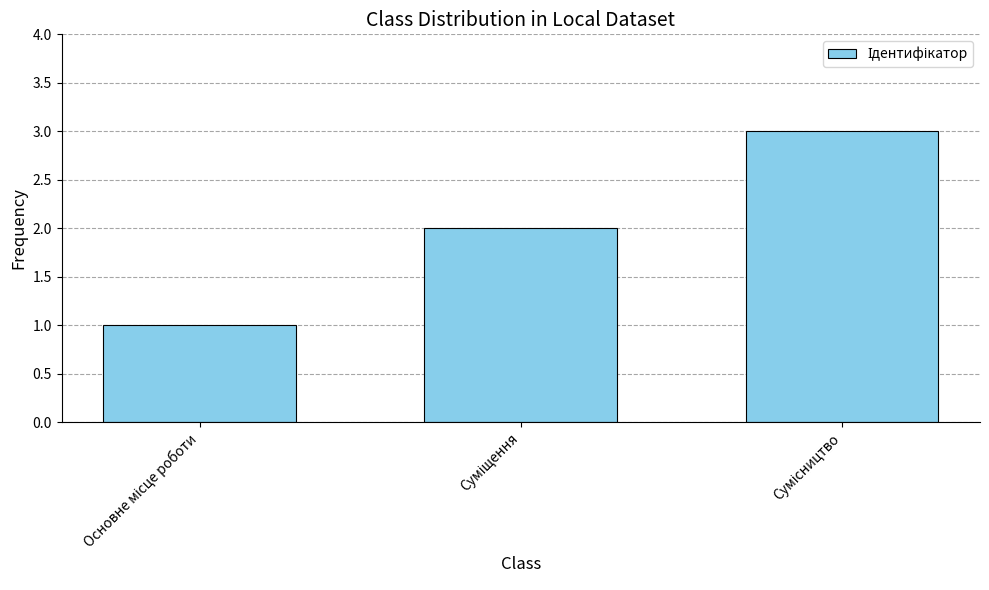

How many bars are there in total?

3